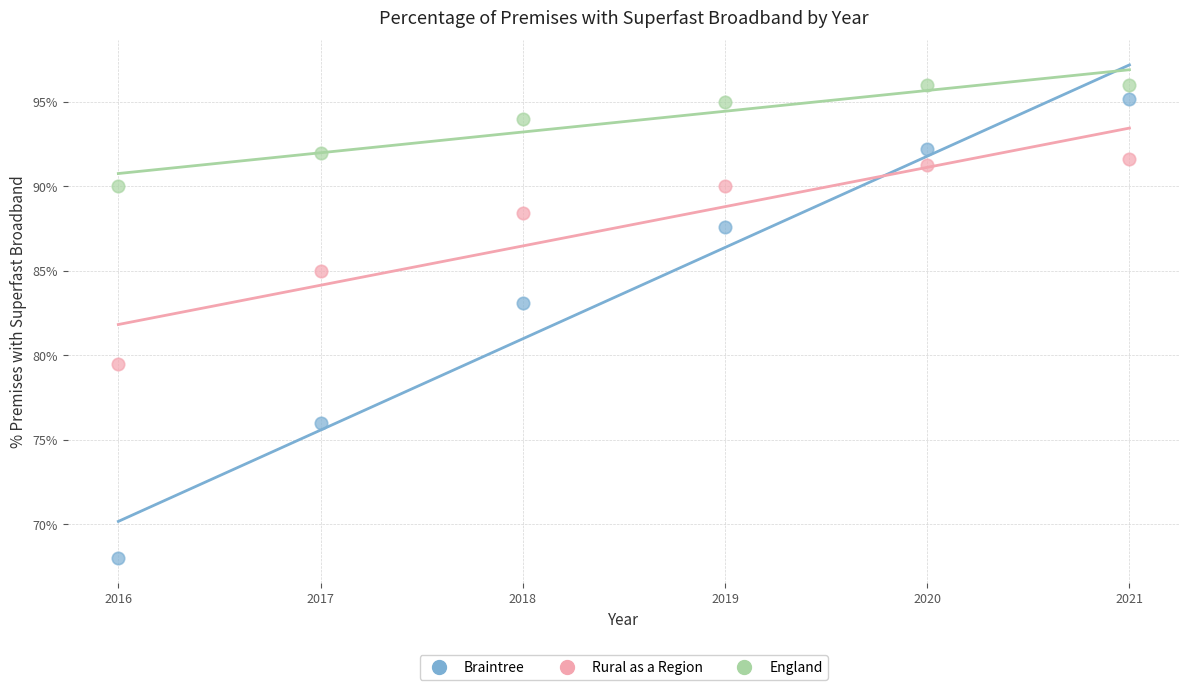

Which series contains the highest Y value?

England